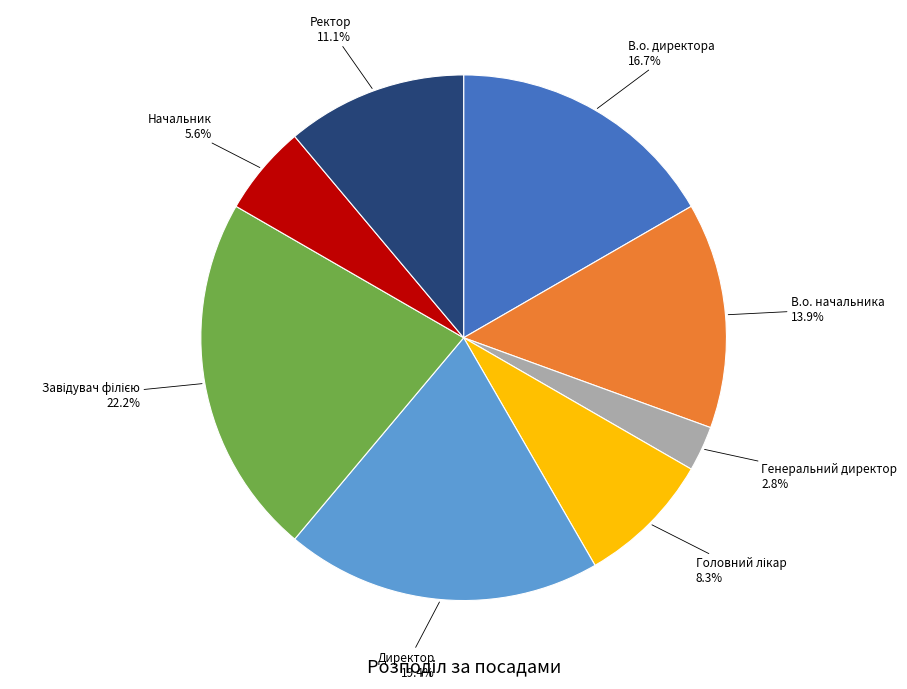

Which category has the smallest portion of the pie?

Генеральний директор